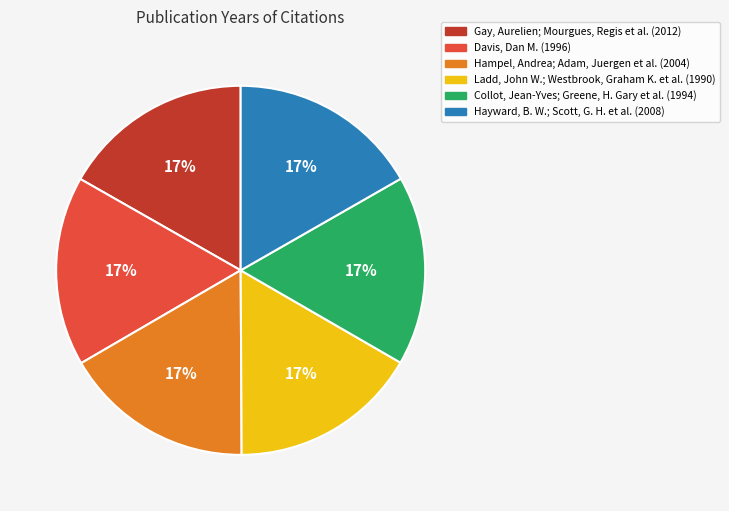

Does any single category account for the majority?

No